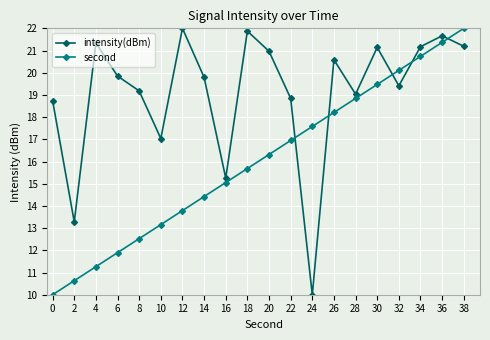

True or false: intensity(dBm) has more than 0 points higher than both neighbors.

True